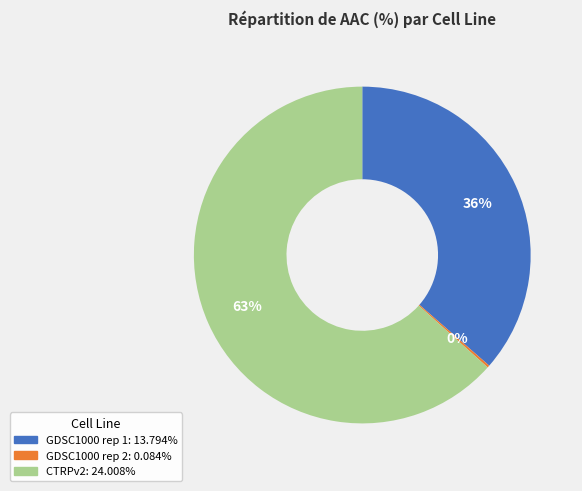

The CTRPv2 slice represents 63% of the pie. True or false?

True